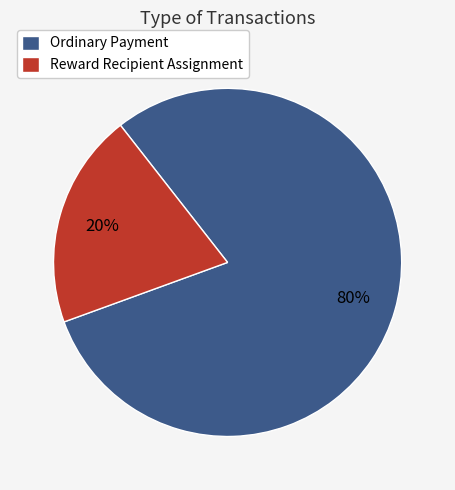

Rank the categories by value from lowest to highest.

Reward Recipient Assignment, Ordinary Payment